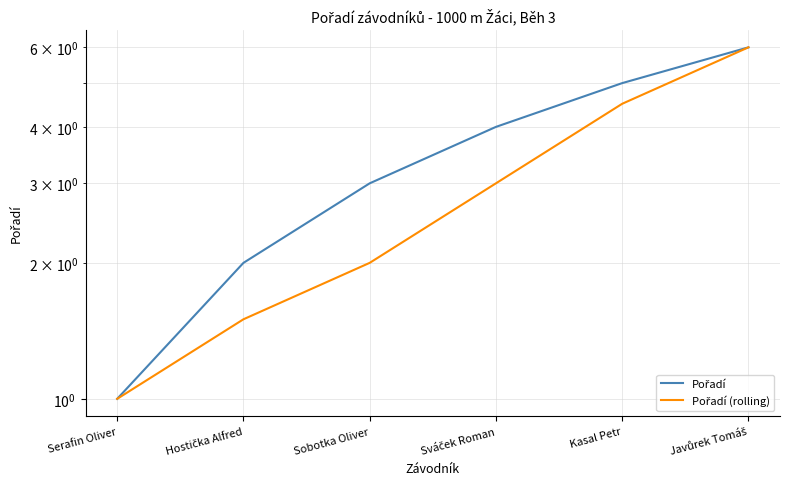

What is the value of the Pořadí point at the 1st from the left?

1.0